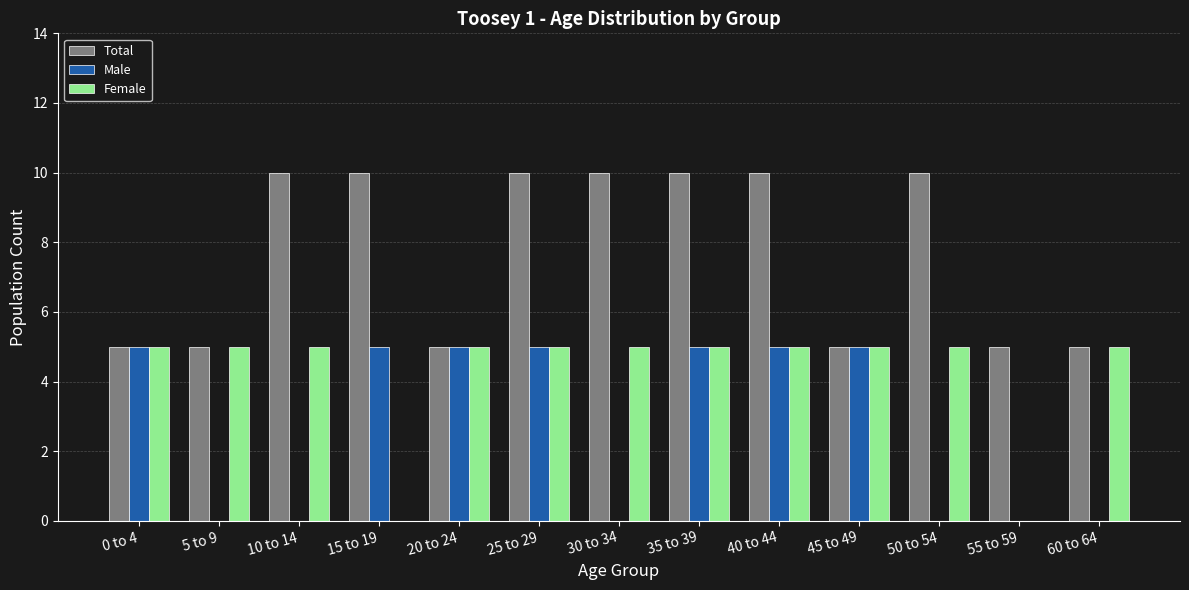

What is the sum of all Total values?

100